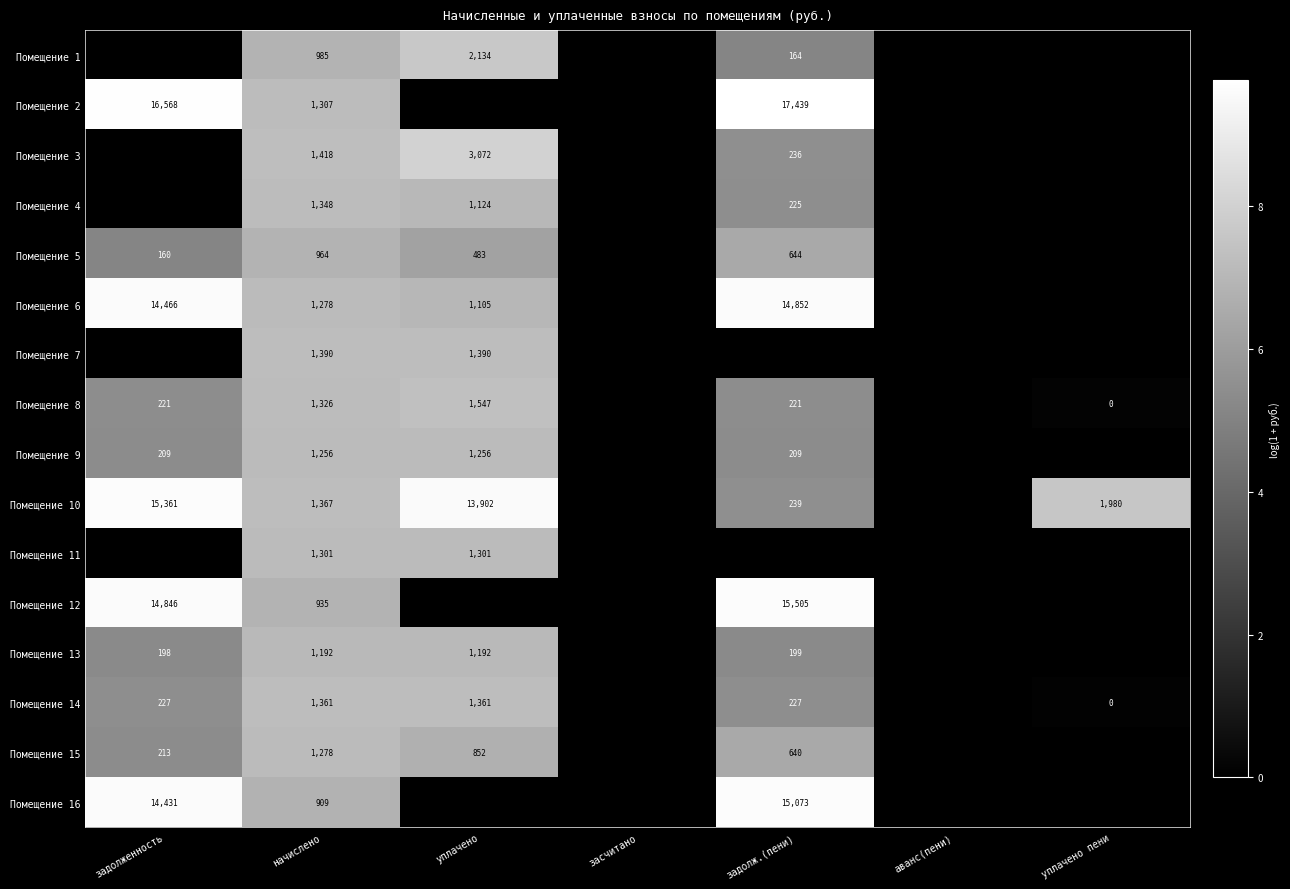

The Помещение 10 series shows 391 at задолж.(пени). True or false?

False